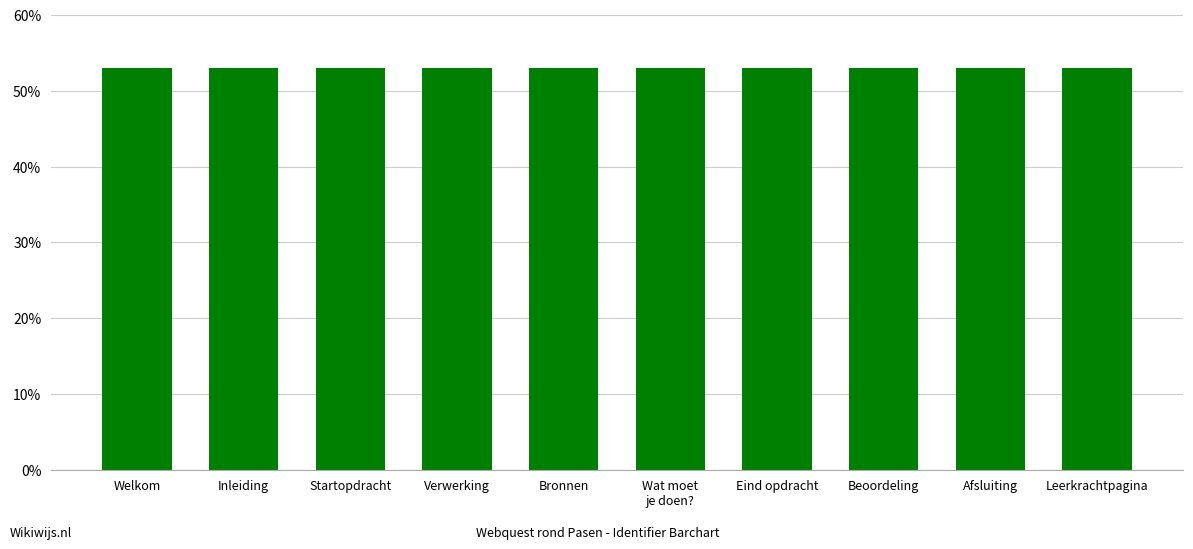

The value at Beoordeling is 79.8. True or false?

False